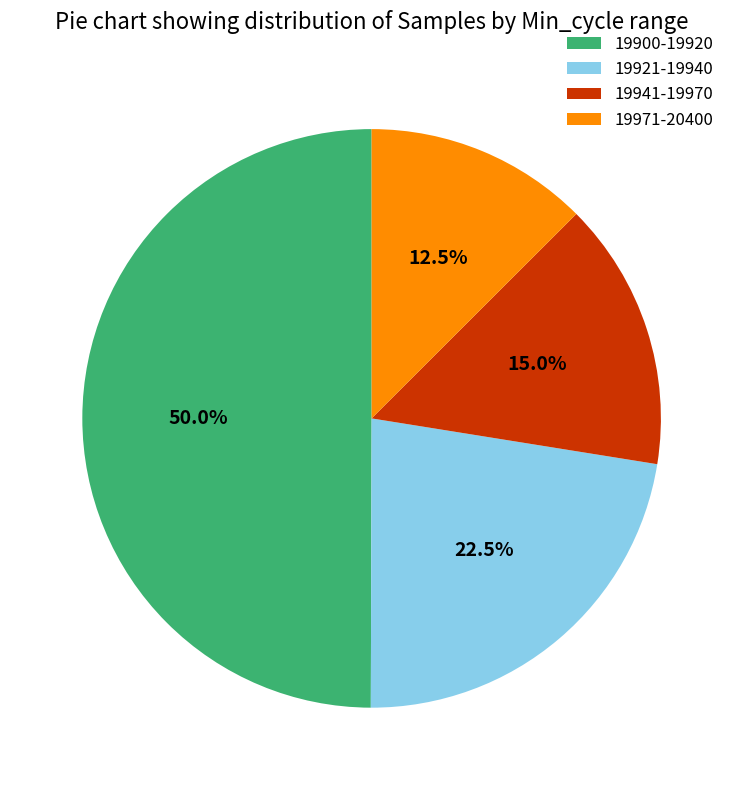

Rank the categories by value from lowest to highest.

19971-20400, 19941-19970, 19921-19940, 19900-19920